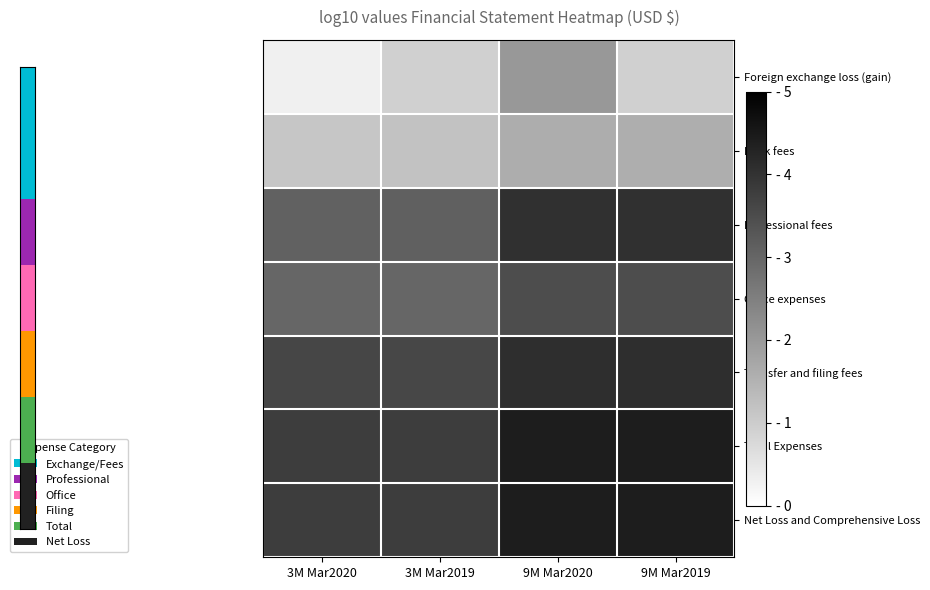

How many series are shown in this chart?

7